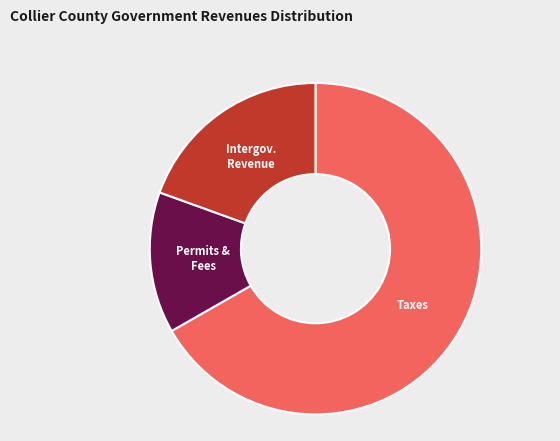

Is there any slice that represents more than half of the pie?

Yes